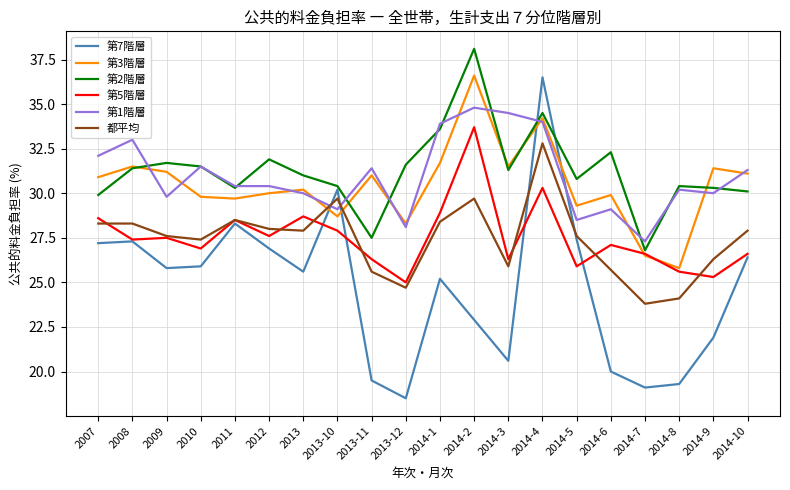

True or false: 第7階層 has a value of 36.5 at 2014-4.

True